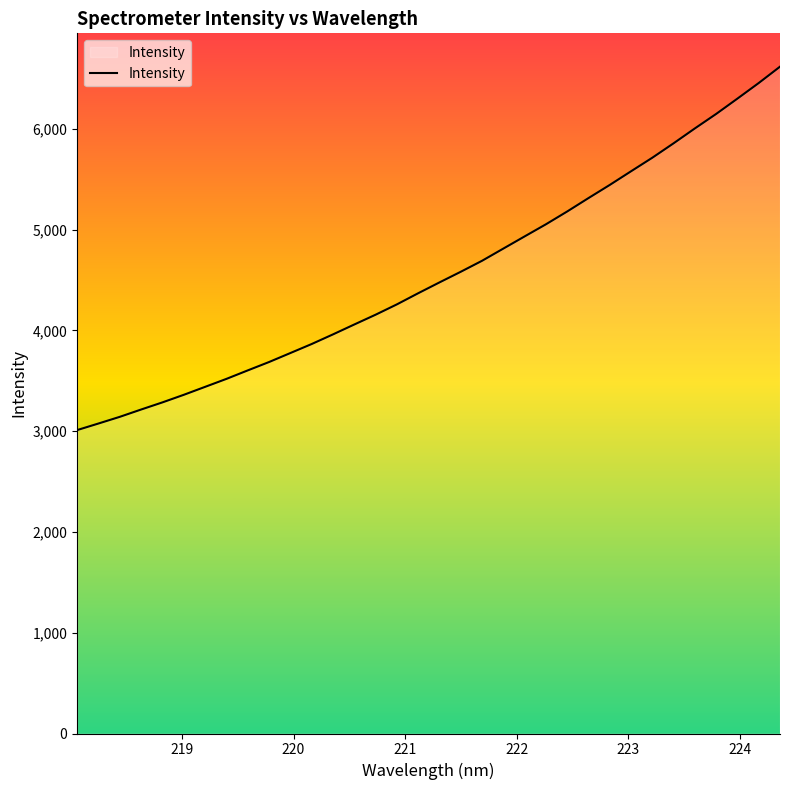

How many lines are shown in the chart?

1